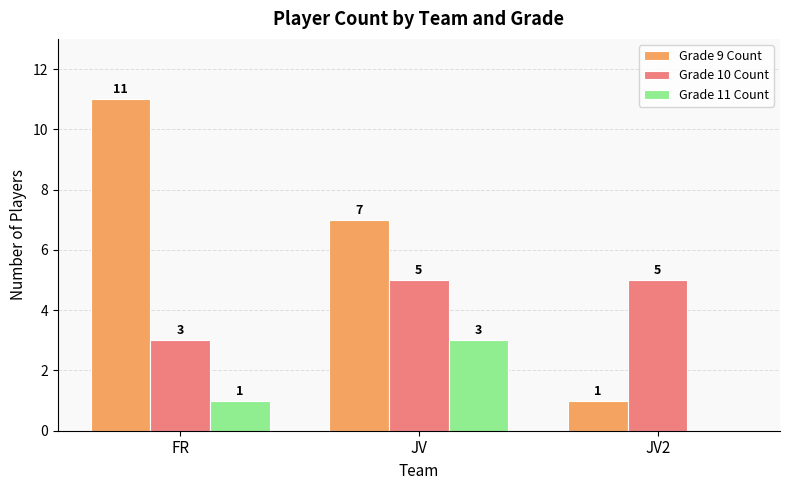

What is the total value across all series at JV?

15